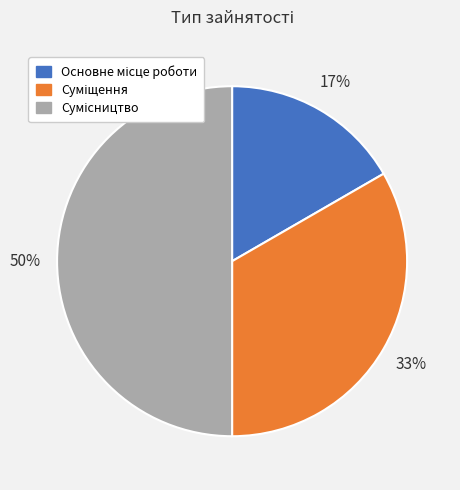

To the nearest percent, what is the difference between the largest and smallest slice percentages?

33%